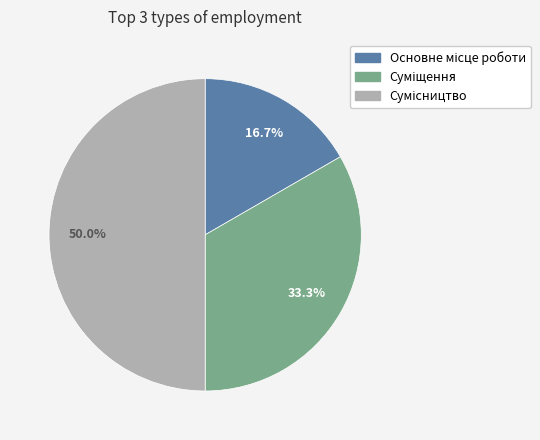

How many segments does this pie chart have?

3